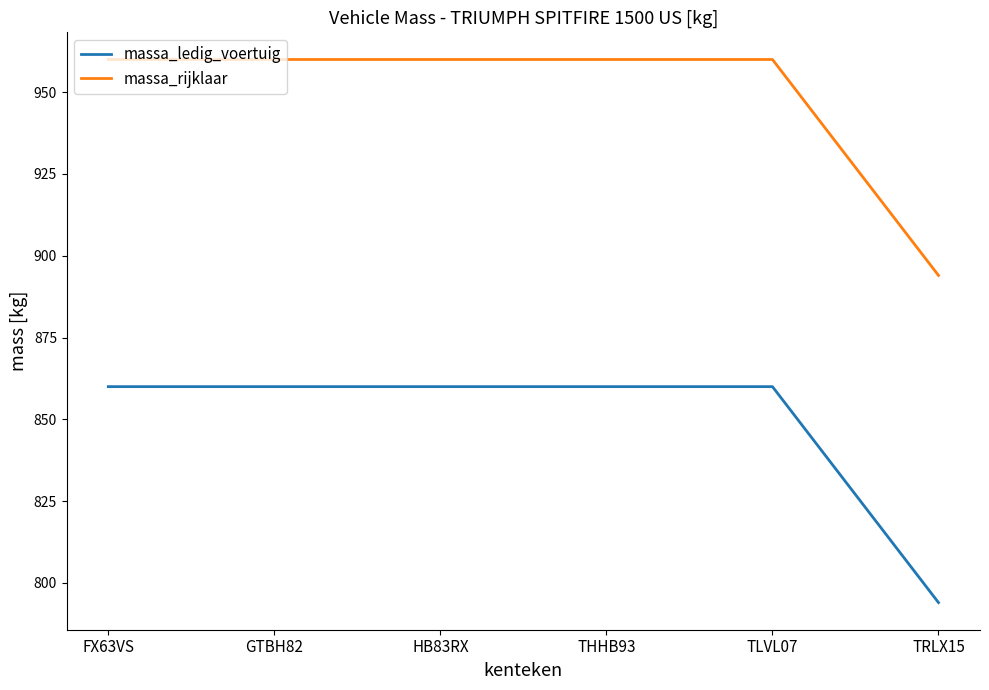

How many lines are shown in the chart?

2